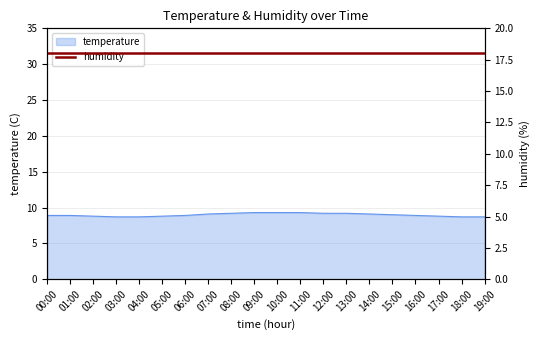

What is the change in value from 11:00 to 16:00?

-0.4